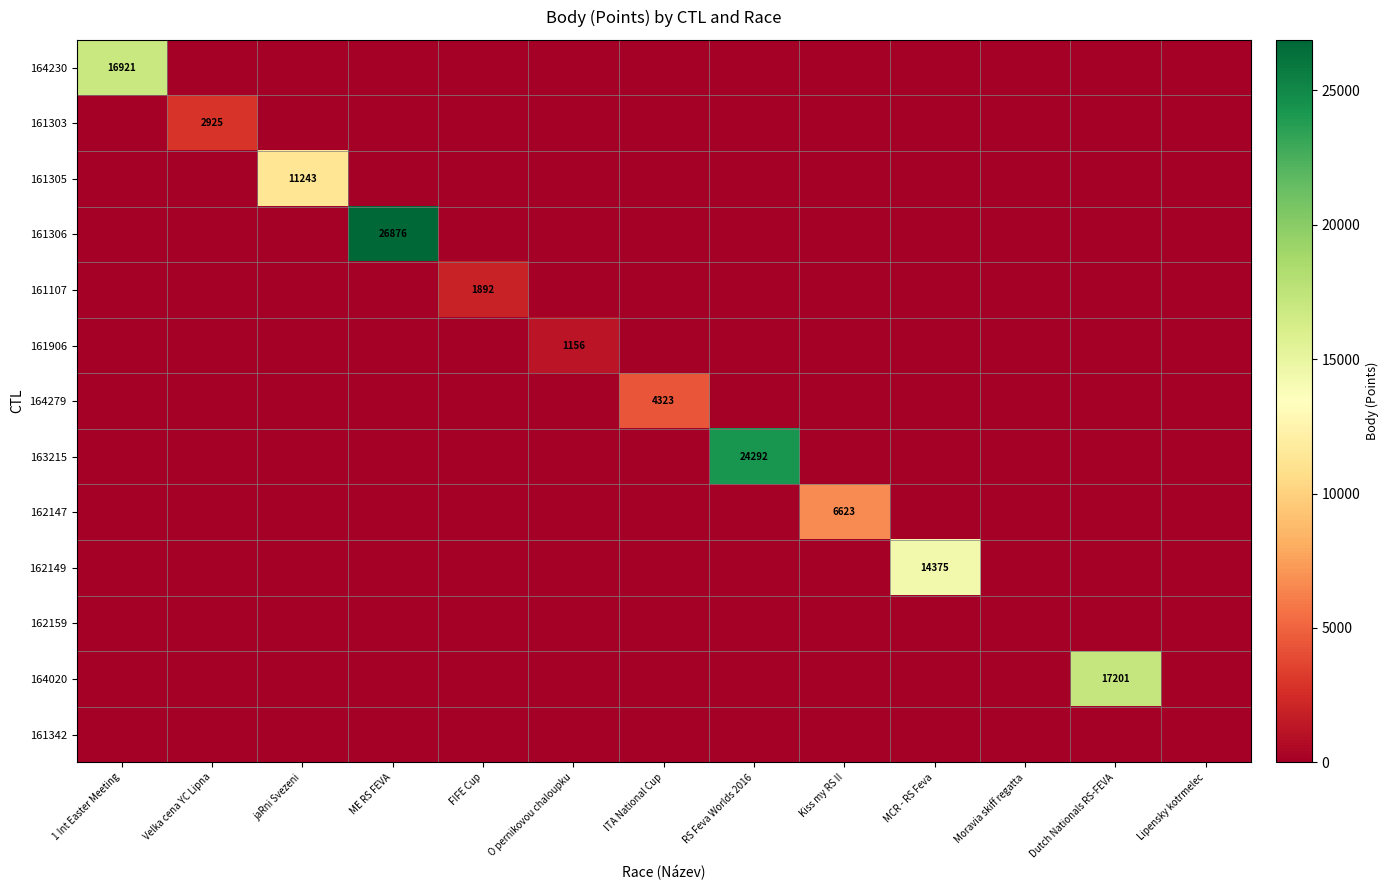

At which category is the sum across all series the highest?

ME RS FEVA